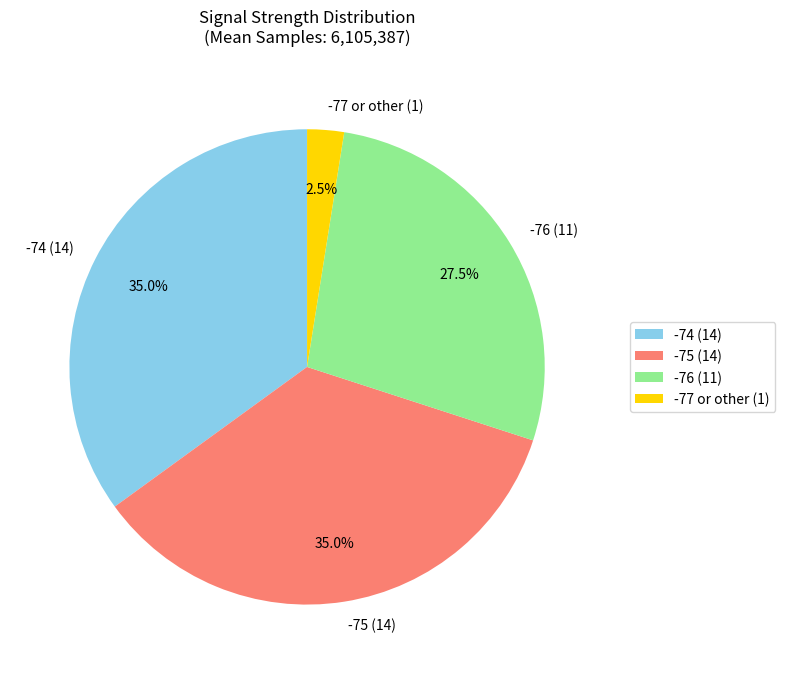

How much of the chart is everything except -74 (14)?

65.0%